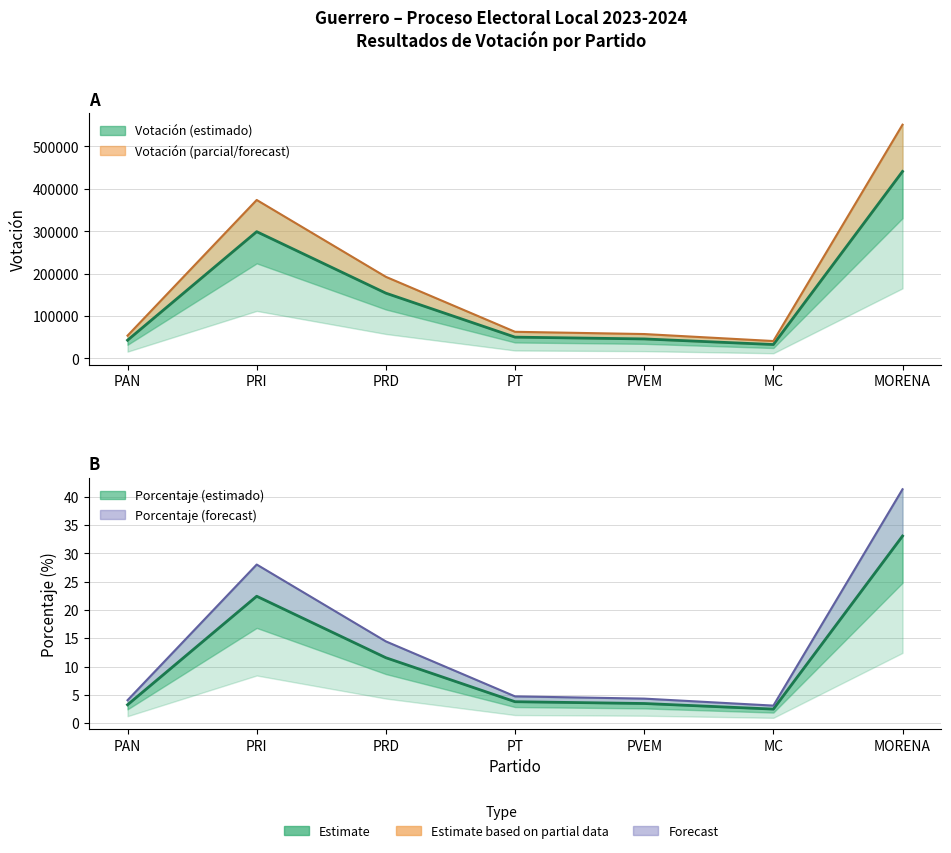

At how many categories does at least one series exceed 152632?

3